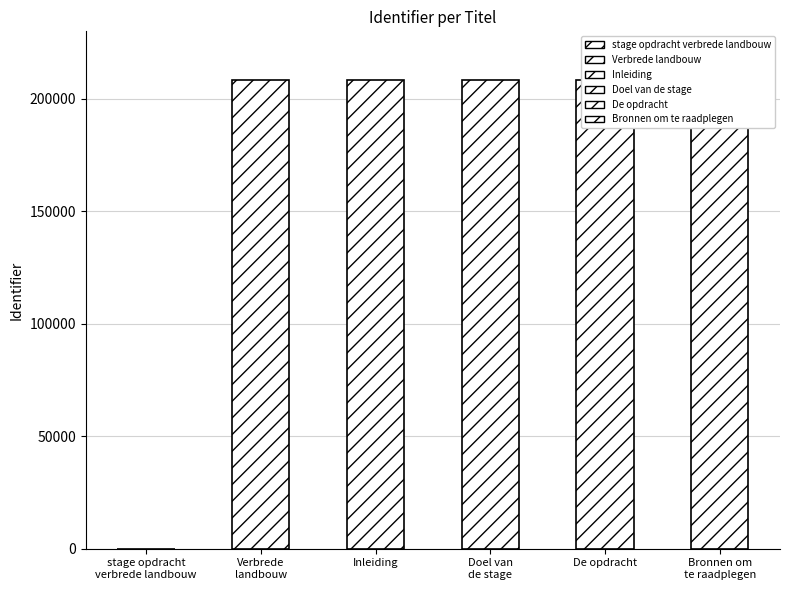

List the labels in order of value, smallest first.

stage opdracht verbrede landbouw, Verbrede landbouw, Inleiding, De opdracht, Bronnen om te raadplegen, Doel van de stage